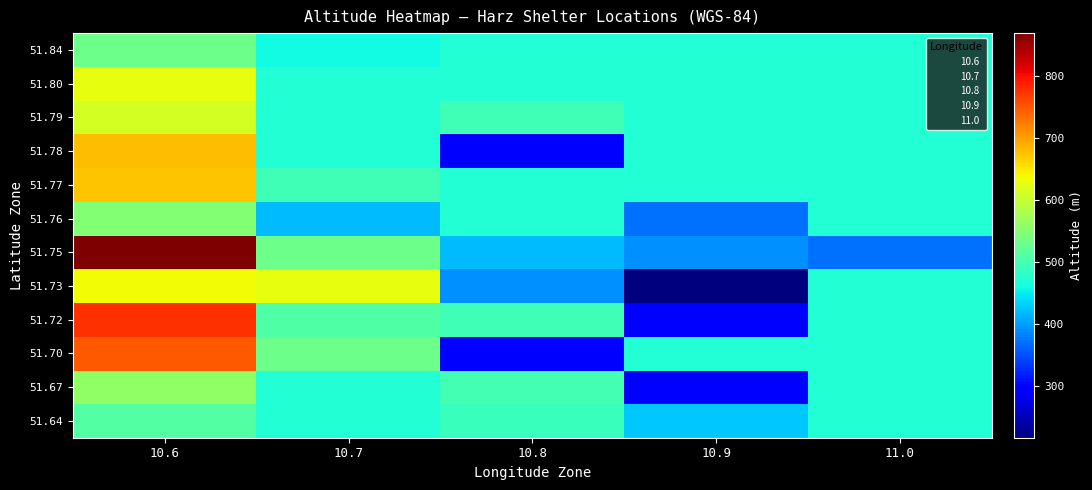

Which series has the widest spread of values?

51.75